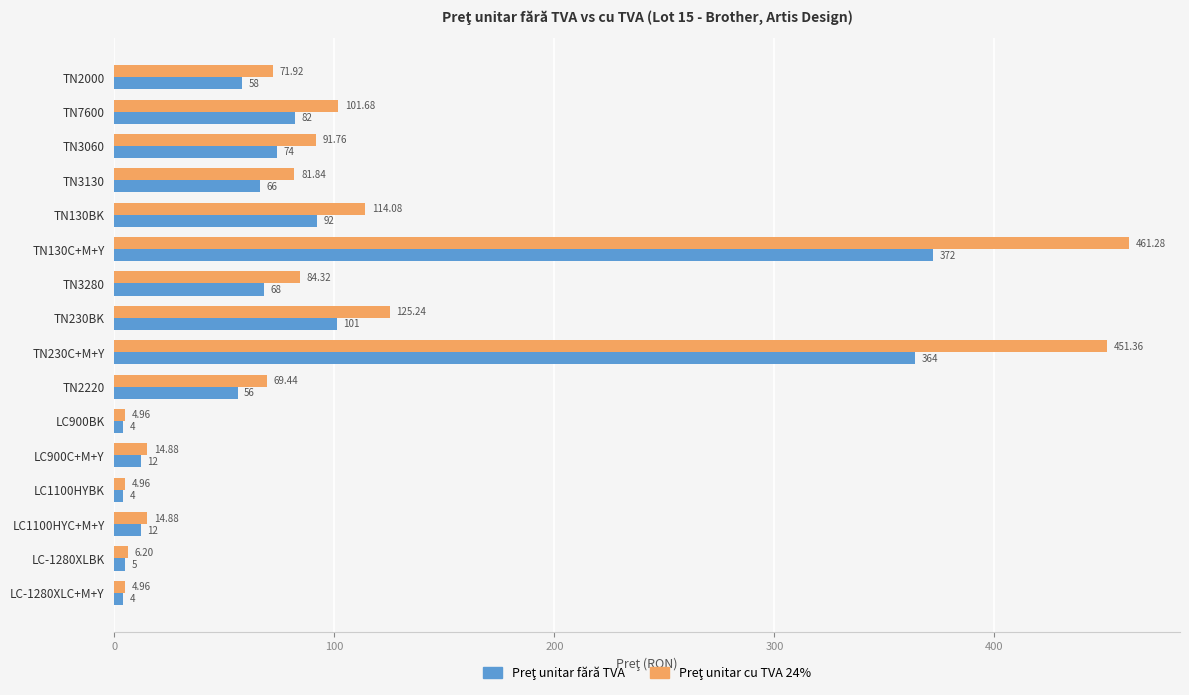

At which category is the sum across all series the highest?

TN130C+M+Y